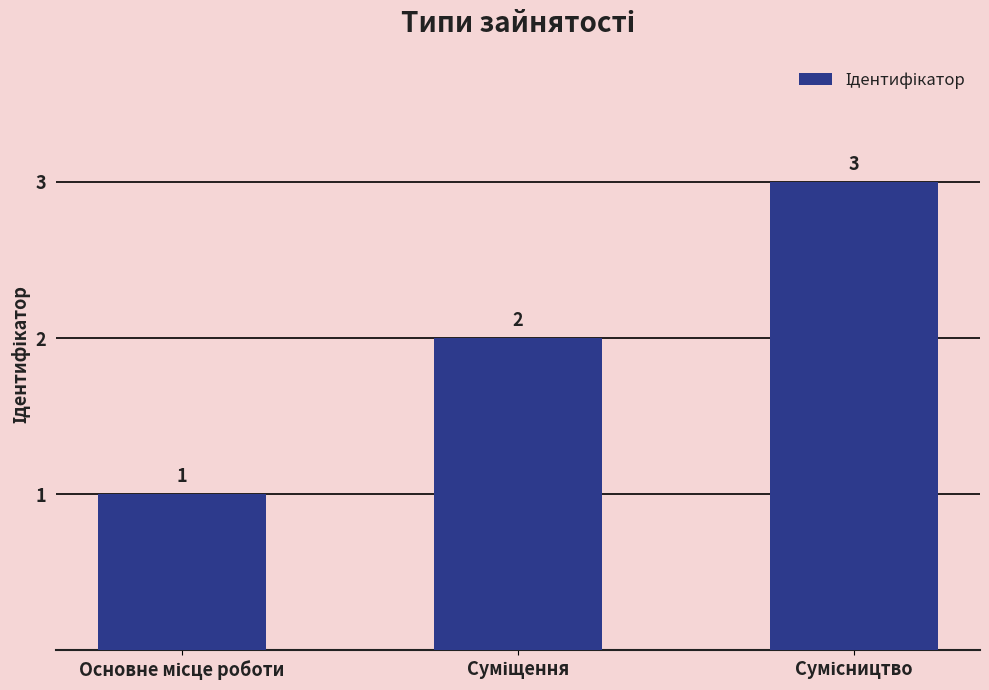

What is the value of the 3rd bar from the left?

3